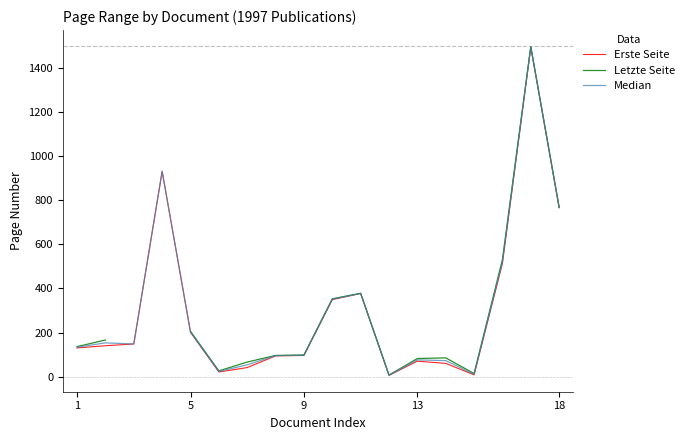

Is the value of Median at 5 greater than the value of Erste Seite at 9?

Yes